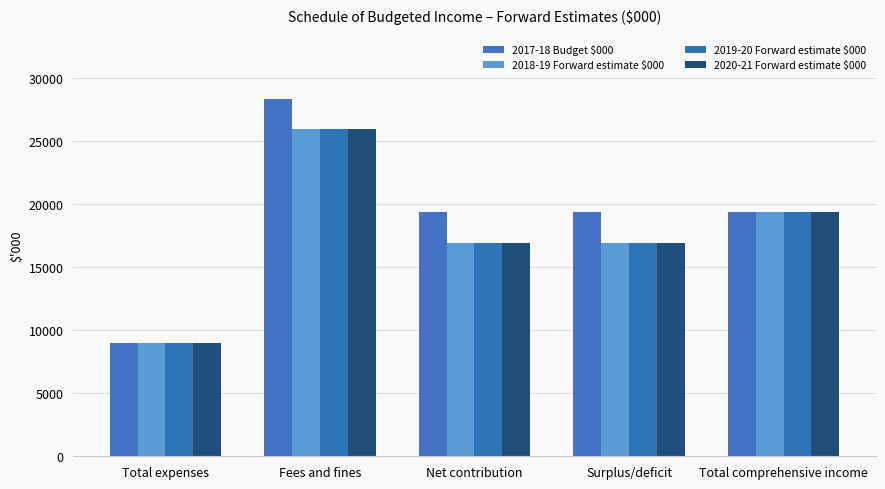

Count the 2019-20 Forward estimate $000 values in the range 16961 to 19361.

3